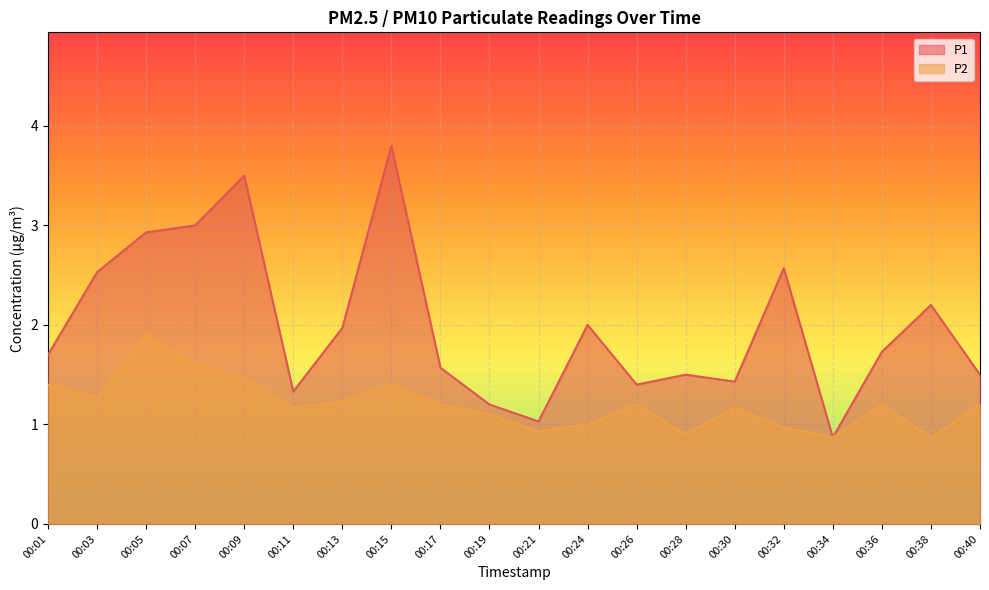

True or false: P2 and P1 intersect in this chart.

False